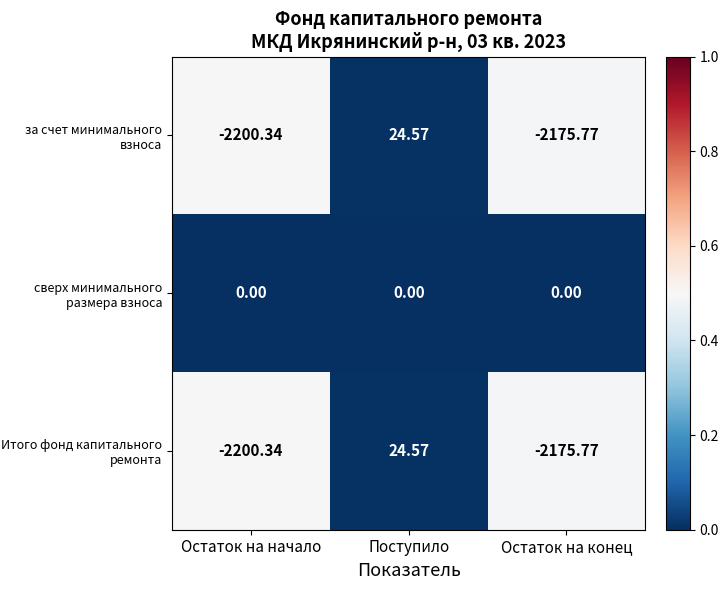

List the labels in order of за счет минимального взноса value, smallest first.

Остаток на начало, Остаток на конец, Поступило